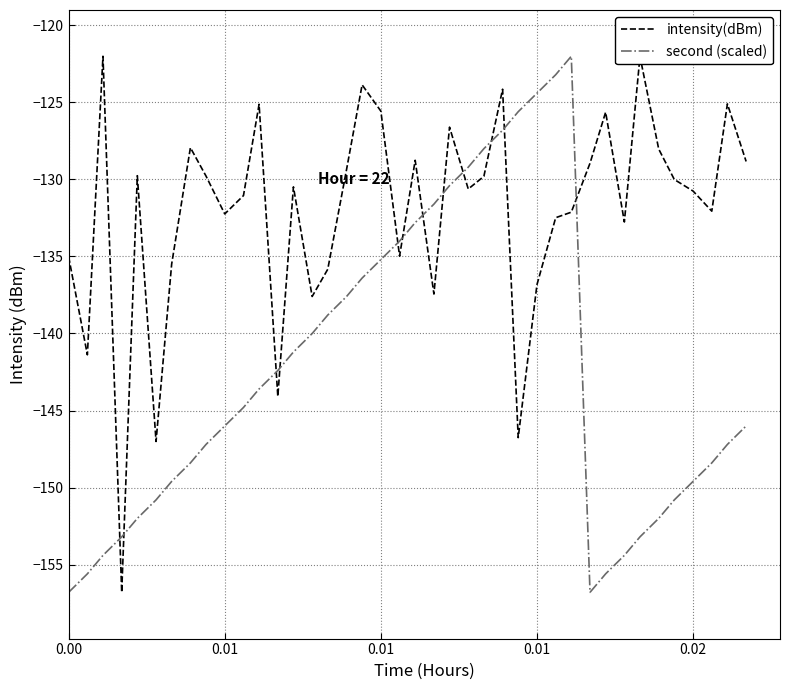

What is the maximum value shown in the chart?

-122.0